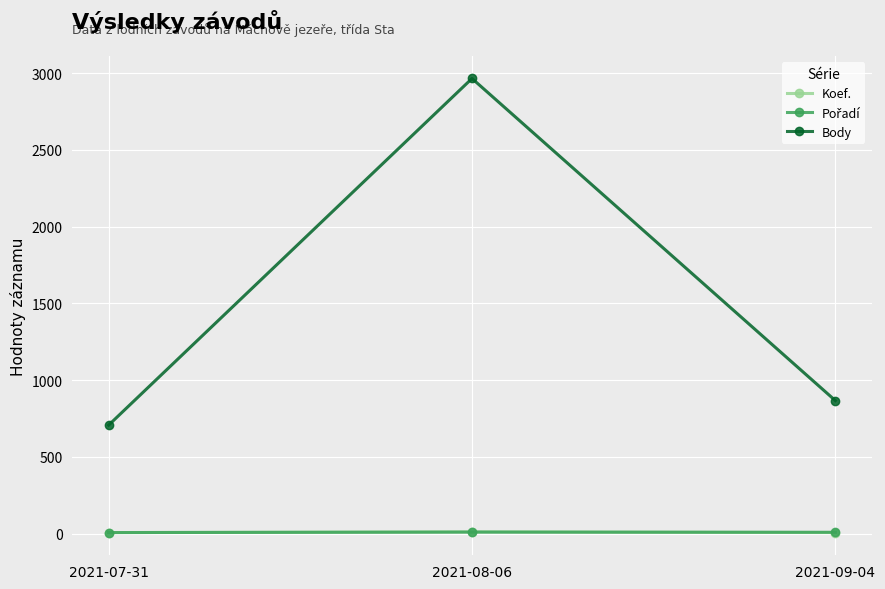

The value of Body at 2021-07-31 is 707. True or false?

True